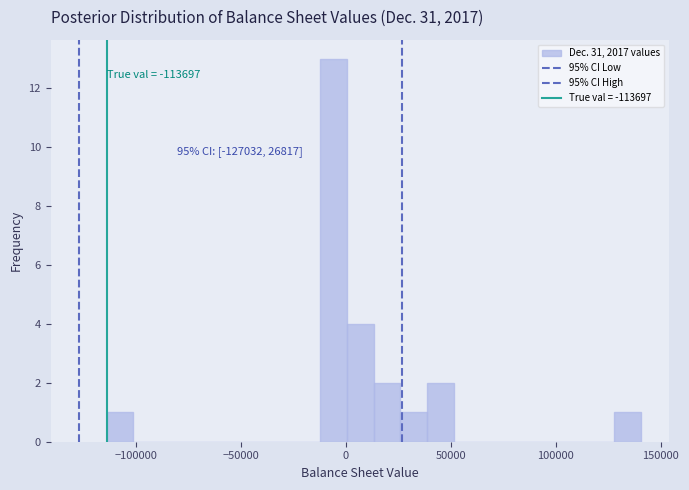

Around what value on the x-axis is the tallest bar? Give the approximate position of its centre, as read against the axis.

-5000